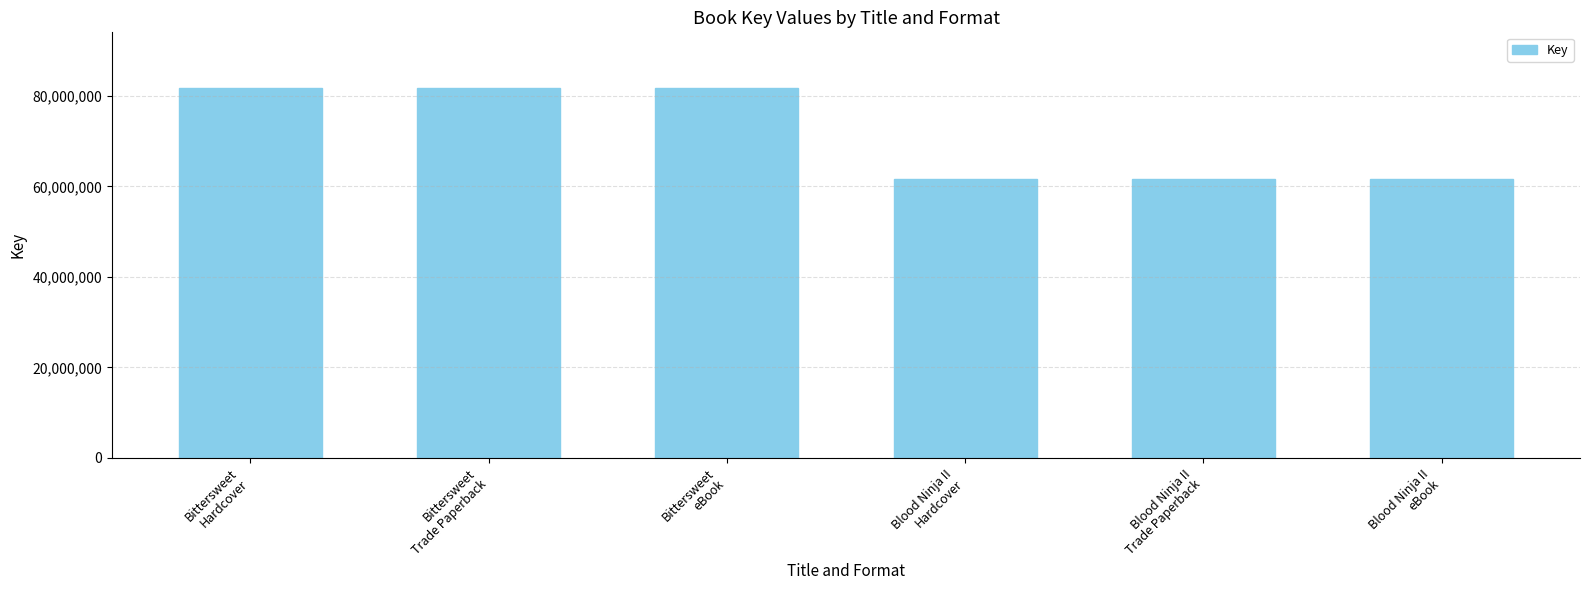

Reading left to right, extract all data points from this chart.

Bittersweet
Hardcover=81785581	Bittersweet
Trade Paperback=81785581	Bittersweet
eBook=81785581	Blood Ninja II
Hardcover=61599069	Blood Ninja II
Trade Paperback=61599069	Blood Ninja II
eBook=61599069